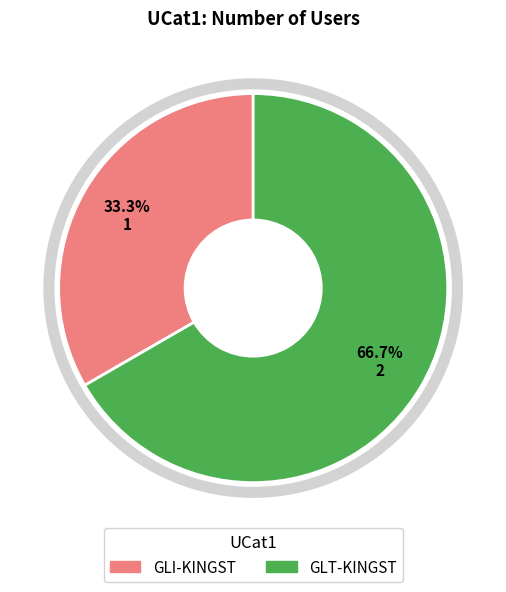

Does GLT-KINGST account for over 50% of the chart?

Yes